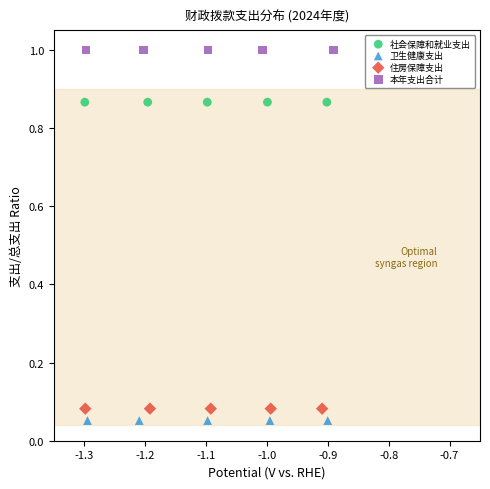

What are all the series names shown in the legend?

社会保障和就业支出, 卫生健康支出, 住房保障支出, 本年支出合计